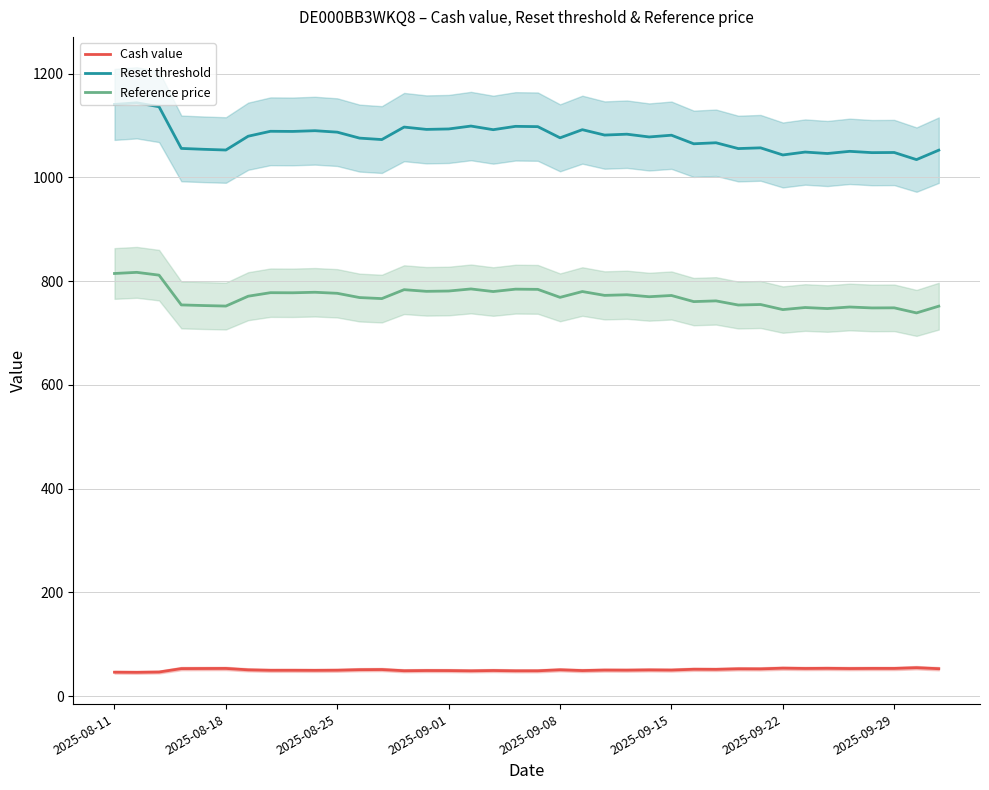

How many categories are shown in the chart?

38